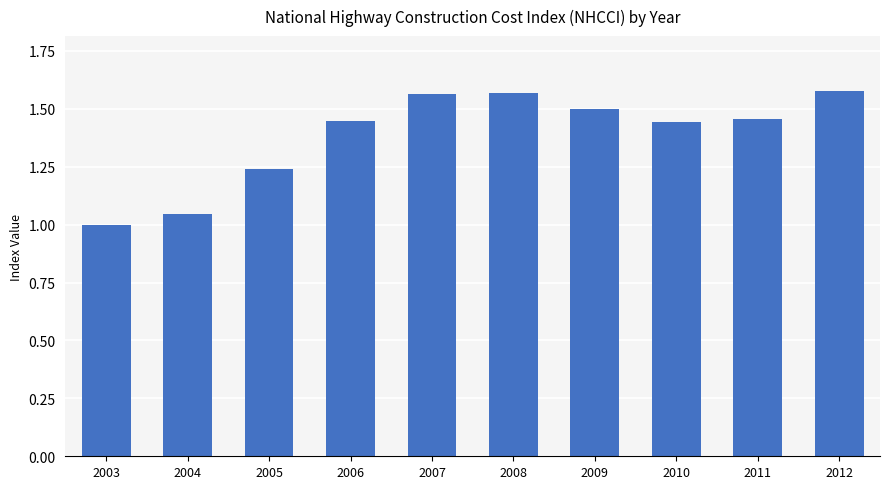

Which has a higher value, 2005 or 2009?

2009